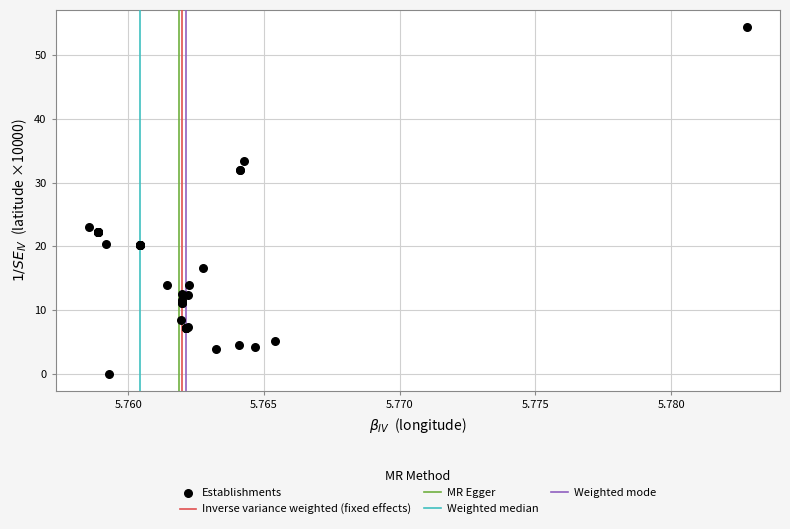

What Y value in the scatter plot is closest to 27?

23.1